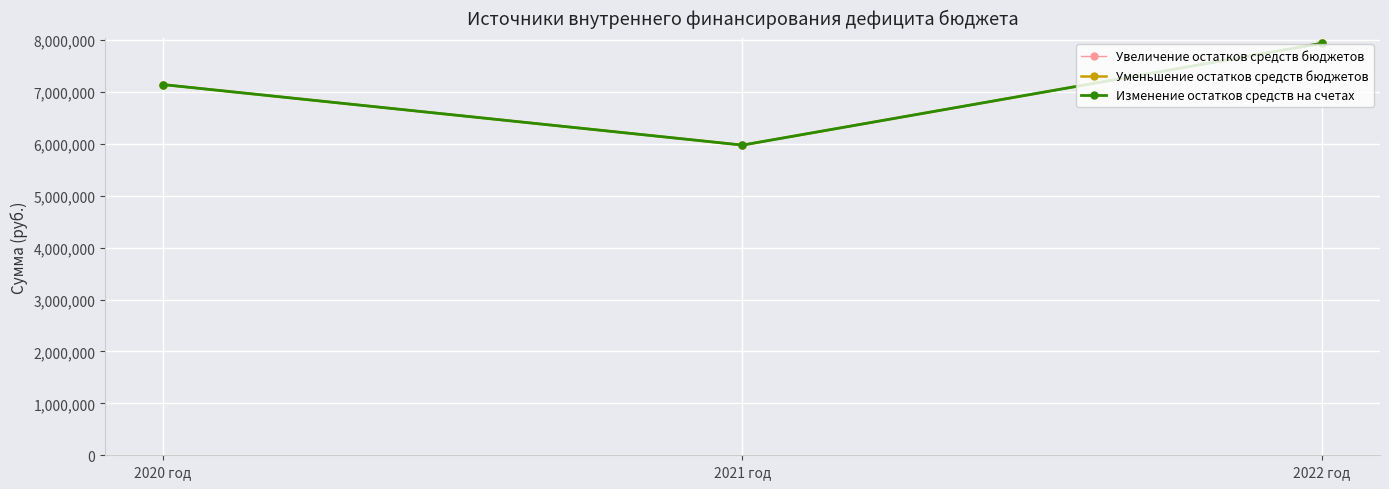

Does the chart have visible grid lines?

Yes